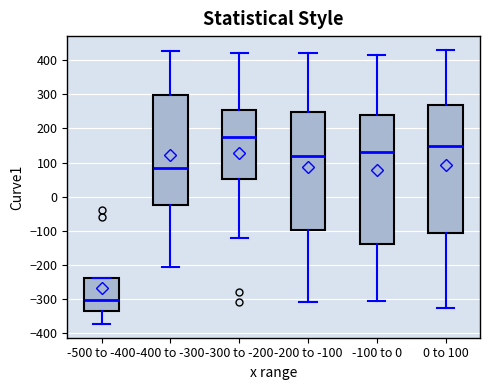

Reading left to right, transcribe this box plot: for each box, give where its median line is, the range the box spans, and where its two whiskers end, as read against the y-axis. The values are not printed on the chart, so give them approximately, as read against the axis.

-500 to -400: median -300, box -340 to -240, whiskers -370 to -240
-400 to -300: median 90, box -20 to 300, whiskers -210 to 430
-300 to -200: median 170, box 50 to 250, whiskers -120 to 420
-200 to -100: median 120, box -100 to 250, whiskers -310 to 420
-100 to 0: median 130, box -140 to 240, whiskers -310 to 420
0 to 100: median 150, box -110 to 270, whiskers -330 to 430